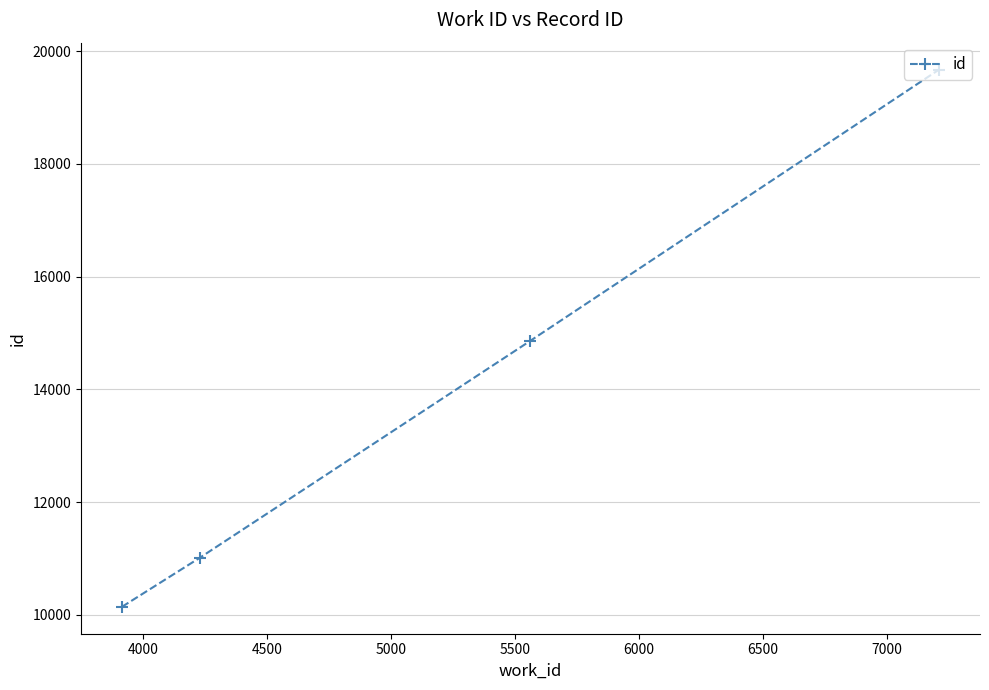

What is the maximum value shown in the chart?

19673